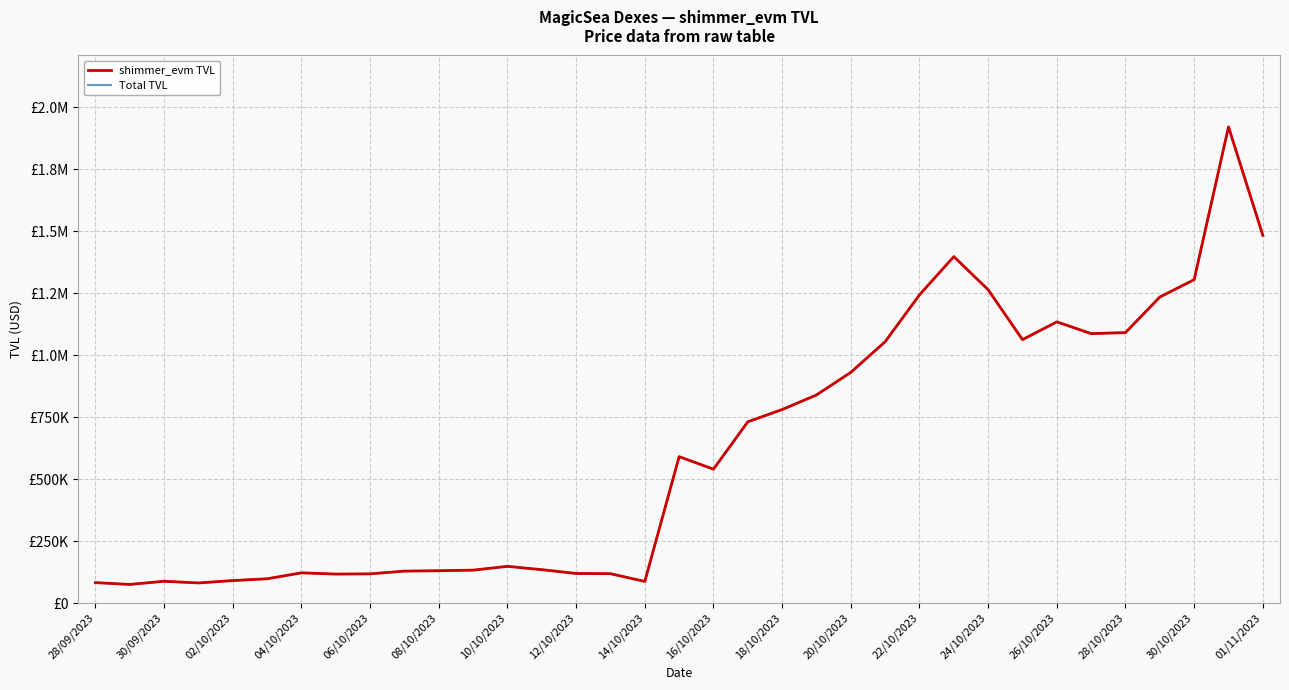

What is the difference between the maximum and minimum values in the Total TVL series?

1845579.4